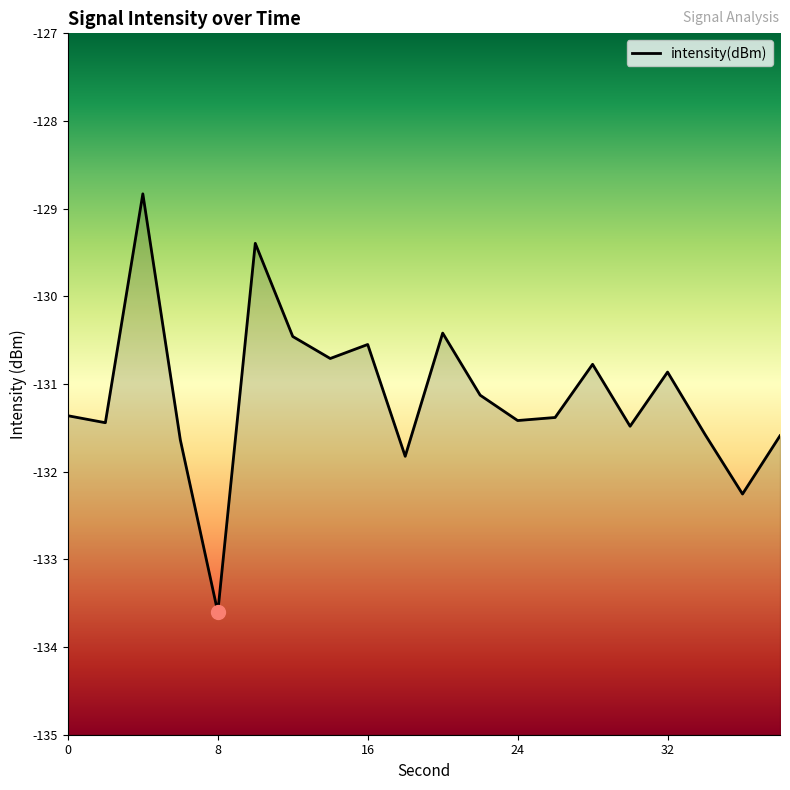

The chart shows a value of -36.2 at 18. True or false?

False